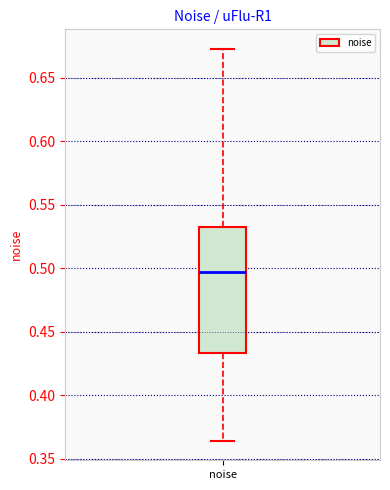

Read this box plot against the y-axis: the position of the median line, the range covered by the box, and the ends of both whiskers. The values are not printed on the chart, so give them approximately, as read against the axis.

median 0.495, box 0.435 to 0.535, whiskers 0.365 to 0.675